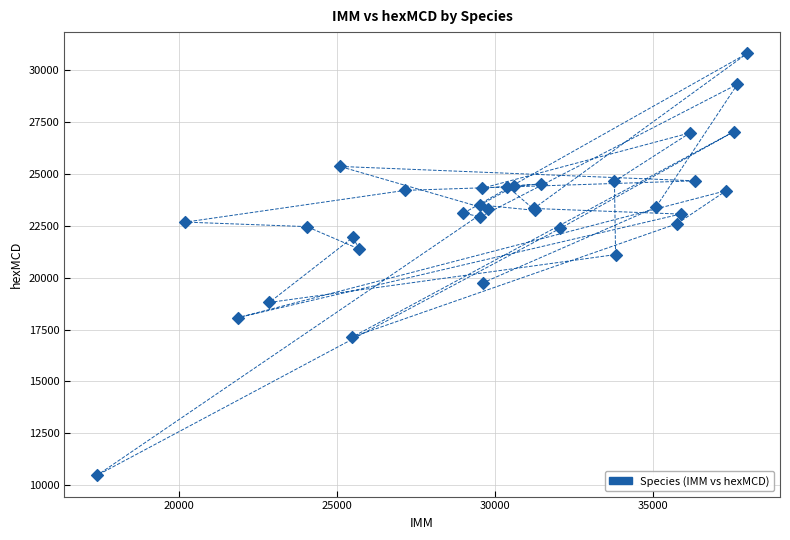

What Y value in the scatter plot is closest to 20642?

21114